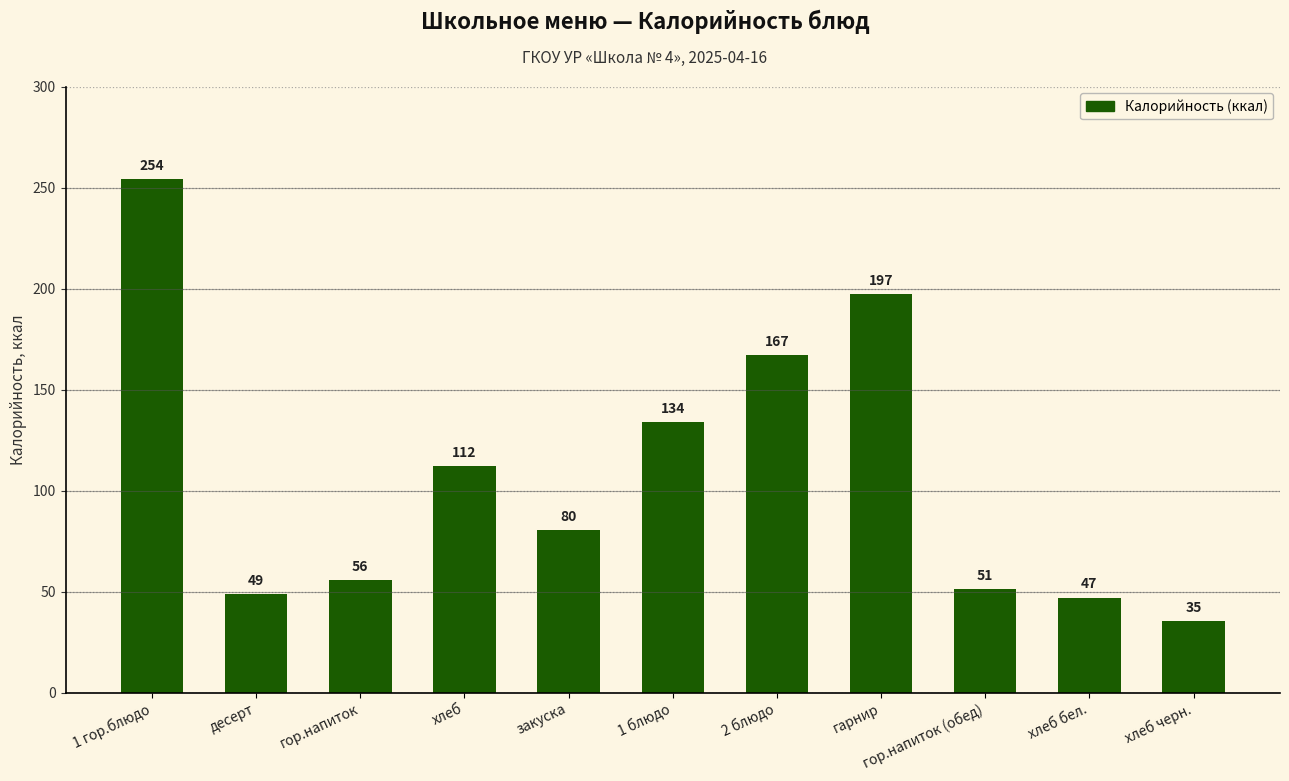

Rank the categories by value from highest to lowest.

1 гор.блюдо, гарнир, 2 блюдо, 1 блюдо, хлеб, закуска, гор.напиток, гор.напиток (обед), десерт, хлеб бел., хлеб черн.